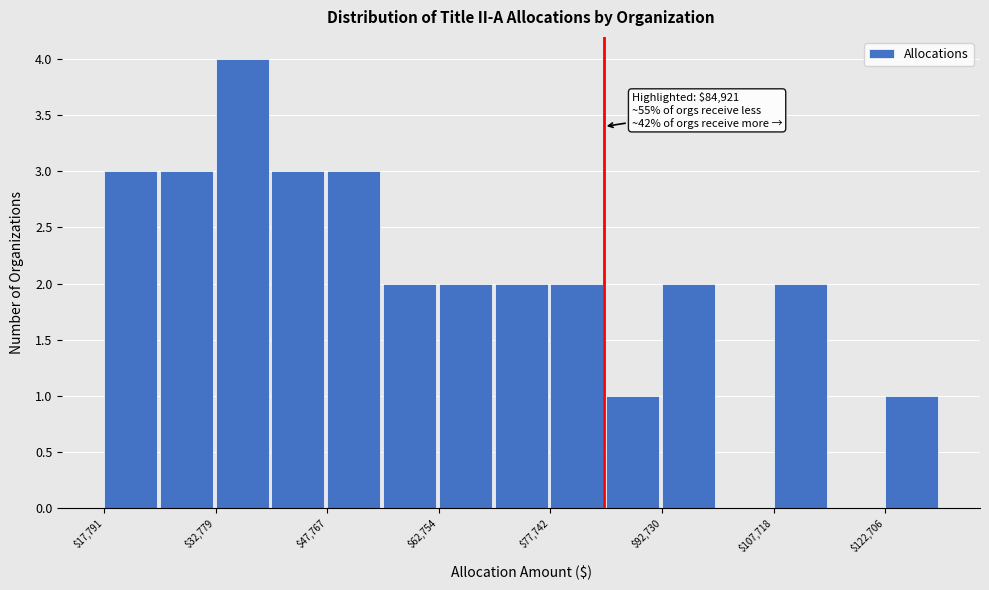

Around what value on the x-axis is the tallest bar? Give the approximate position of its centre, as read against the axis.

36000